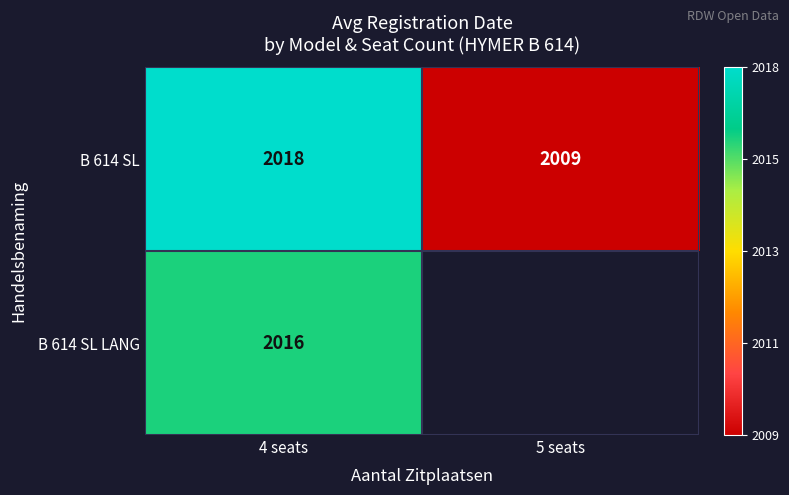

Is the value of B 614 SL LANG at 4 seats greater than the value of B 614 SL at 5 seats?

Yes